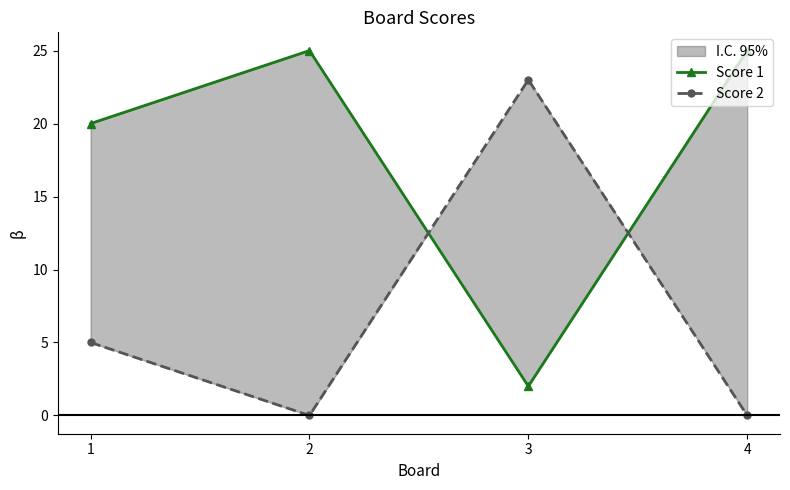

Rank the series at 1 from highest to lowest value.

Score 1, Score 2